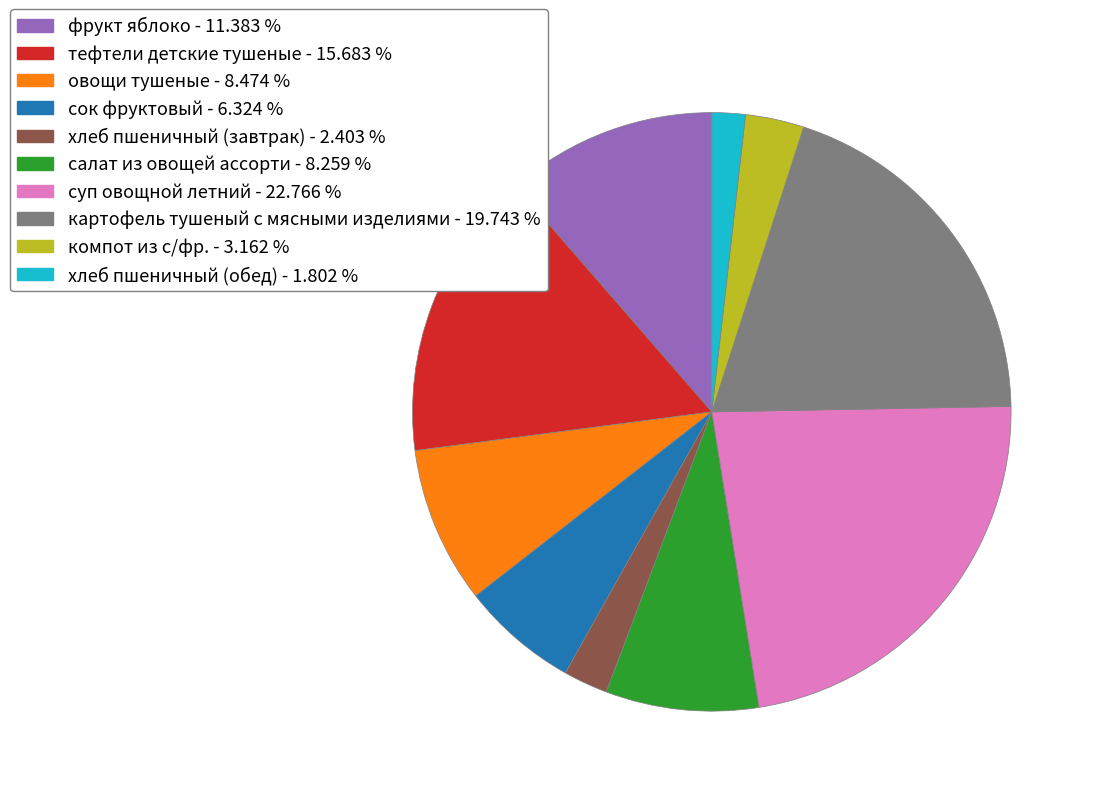

Does салат из овощей ассорти account for over 50% of the chart?

No